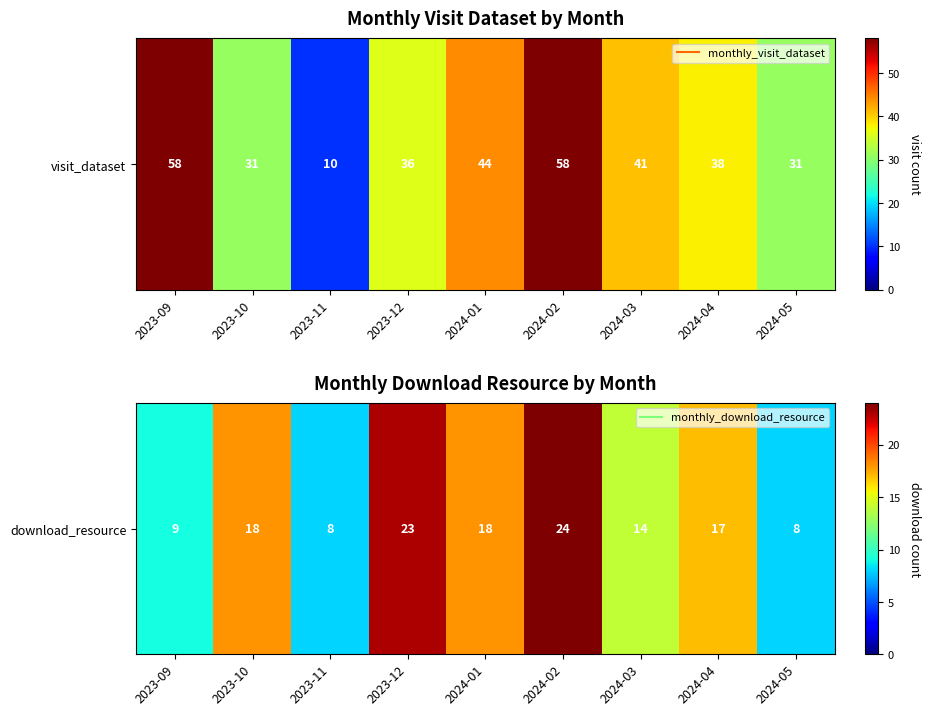

Between 2024-03 and 2023-10, which is larger?

2023-10